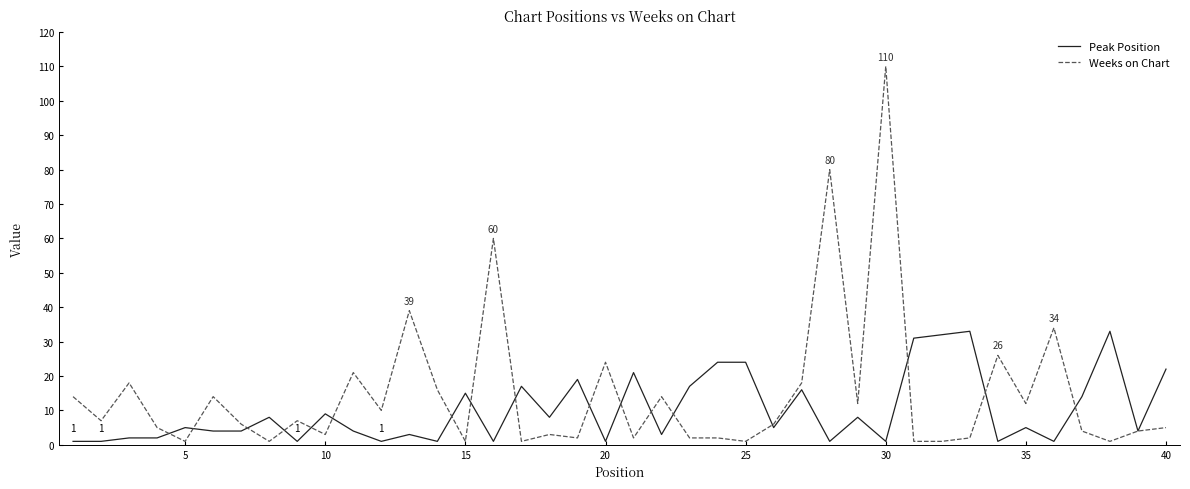

Rank the series by their maximum value, from highest to lowest.

Weeks on Chart, Peak Position